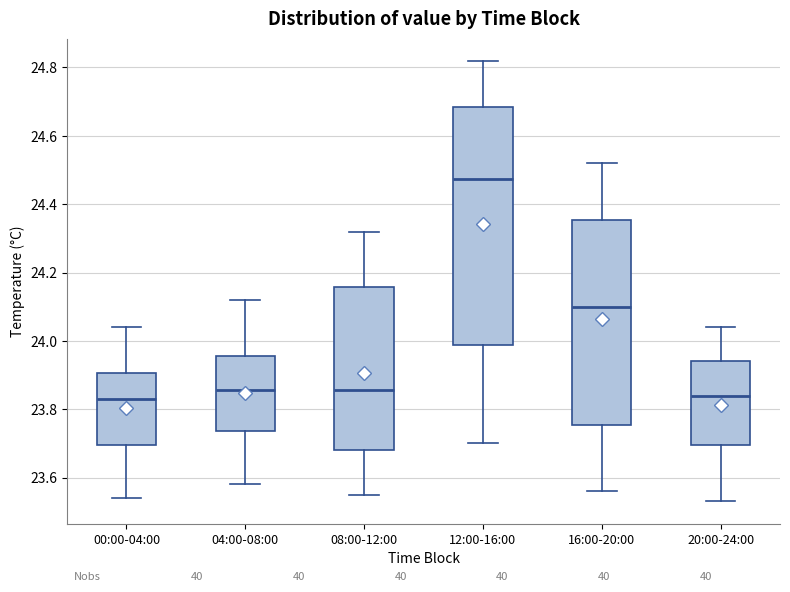

Which box is the tallest, from its lower edge to its upper edge?

12:00-16:00